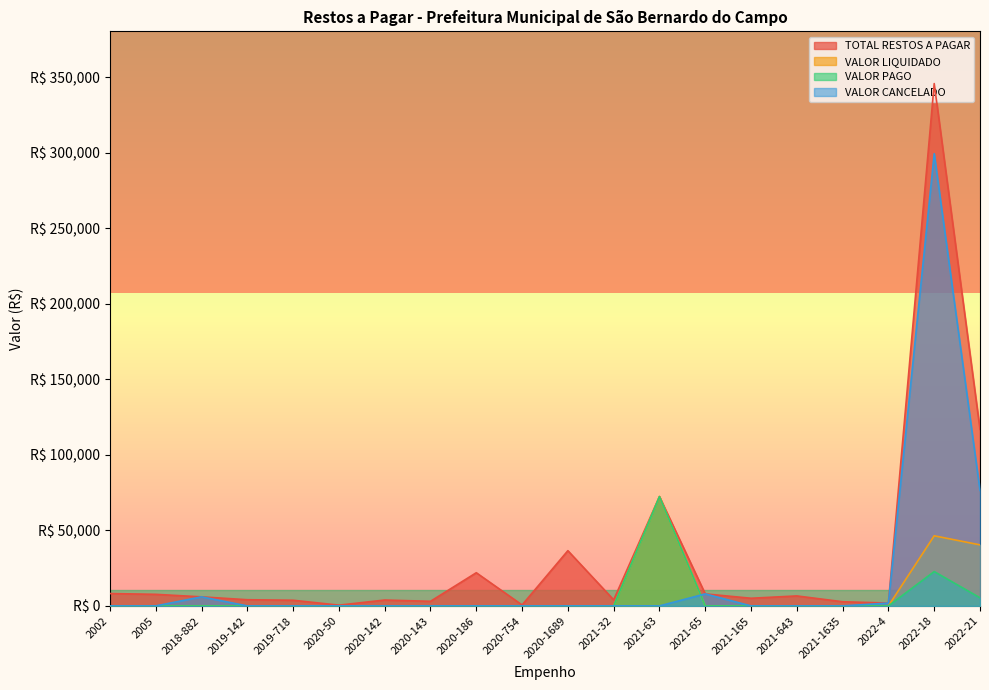

Reading right to left, extract all data points from this chart.

TOTAL RESTOS A PAGAR: 116903.9	345930.1	1886.9	2754.4	6610.6	5067.6	7949.1	72406.0	4014.5	36581.3	618.2	21972.0	3046.6	3892.9	502.0	3750.0	4088.0	6000.0	7661.6	8186.2
VALOR LIQUIDADO: 40429.2	46432.3	0.0	0.0	0.0	0.0	0.0	72406.0	0.0	0.0	0.0	0.0	0.0	0.0	0.0	0.0	0.0	0.0	0.0	0.0
VALOR PAGO: 5362.6	22741.0	0.0	0.0	0.0	0.0	0.0	72406.0	0.0	0.0	0.0	0.0	0.0	0.0	0.0	0.0	0.0	0.0	0.0	0.0
VALOR CANCELADO: 76474.7	299497.8	1886.9	0.0	0.0	0.0	7949.1	0.0	0.0	0.0	0.0	0.0	0.0	0.0	0.0	0.0	0.0	6000.0	0.0	0.0